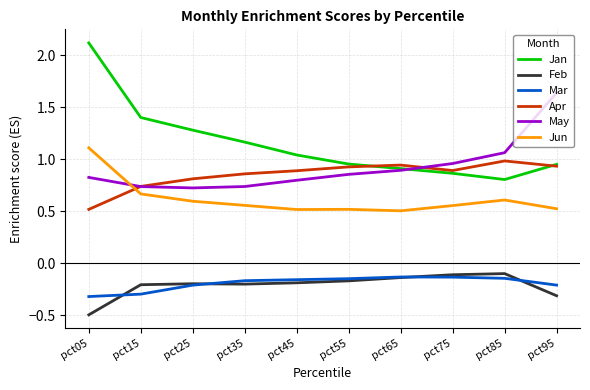

True or false: Jan has a value of 1.0 at pct55.

True